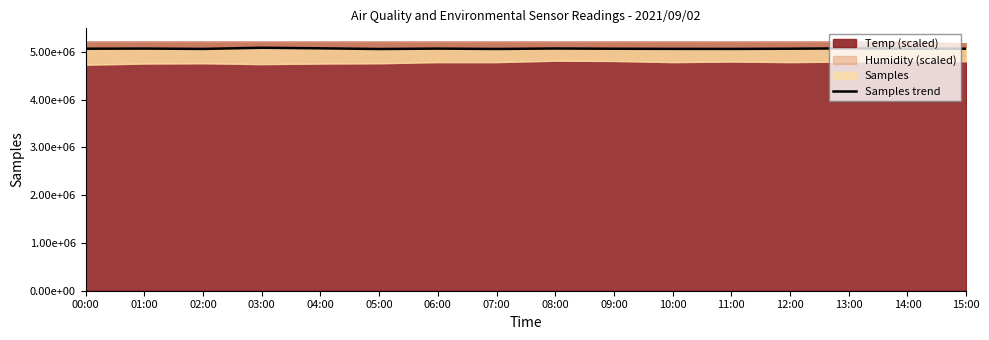

The value at 14:00 is 2740876. True or false?

False